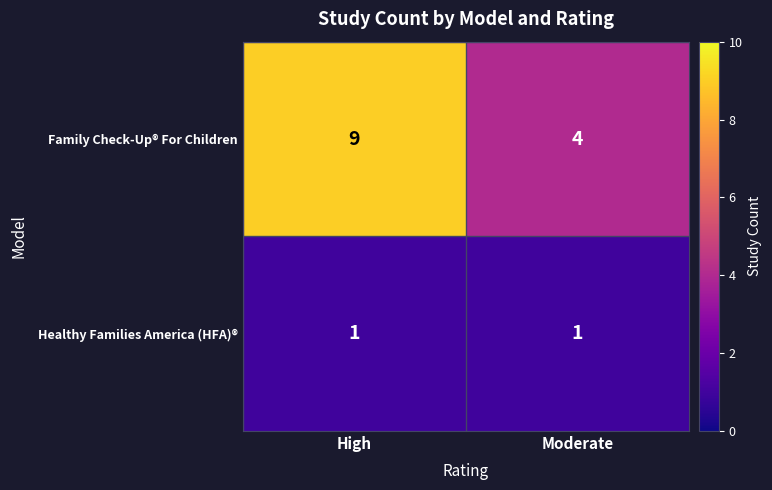

What is the difference between the Family Check-Up® For Children values at High and Moderate?

5